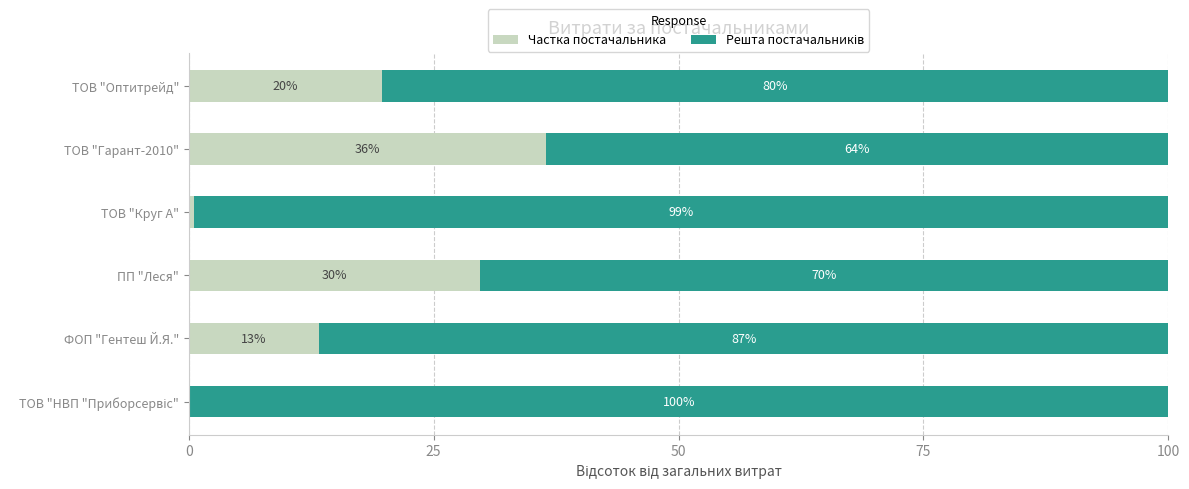

What is the maximum value for Частка постачальника?

36.5